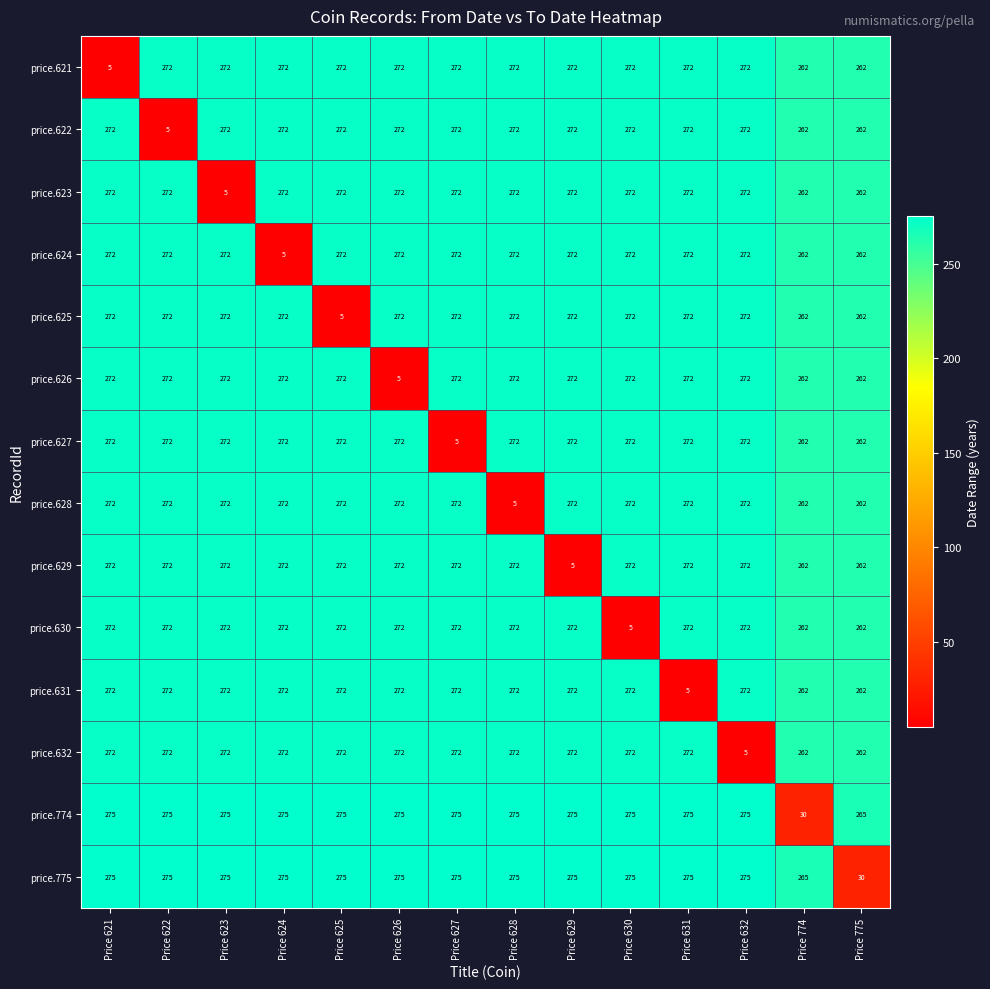

What value does the price.623 series have at Price 629?

272